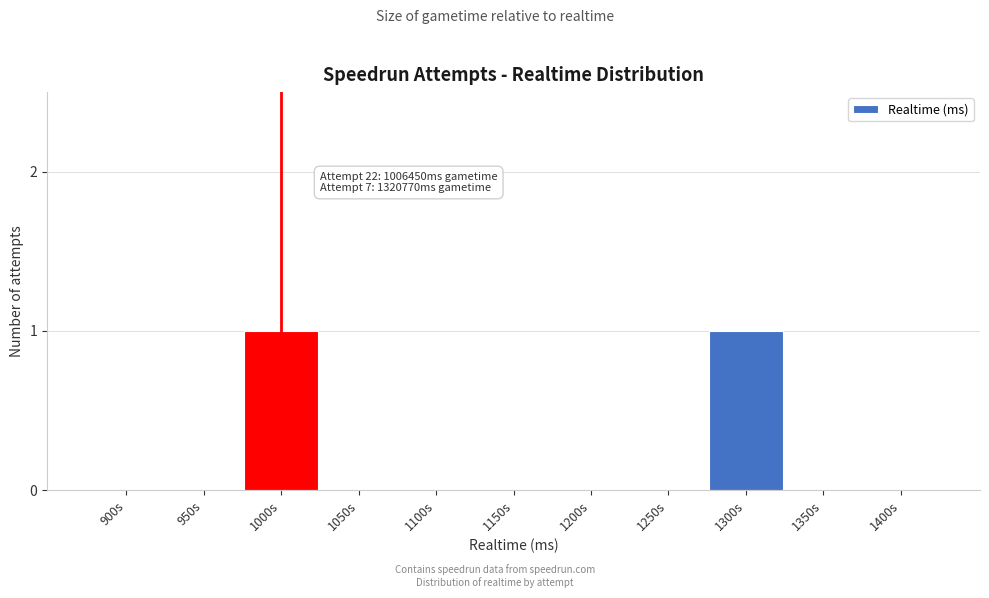

Reading left to right, extract all data points from this chart.

900s=0	950s=0	1000s=1	1050s=0	1100s=0	1150s=0	1200s=0	1250s=0	1300s=1	1350s=0	1400s=0